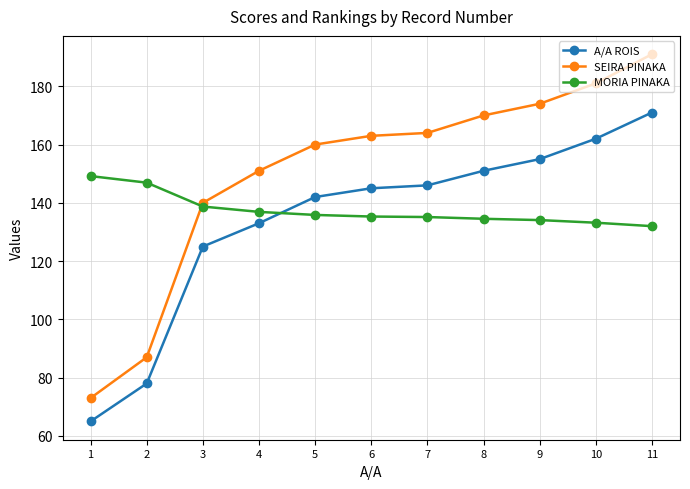

Does the chart have visible grid lines?

Yes